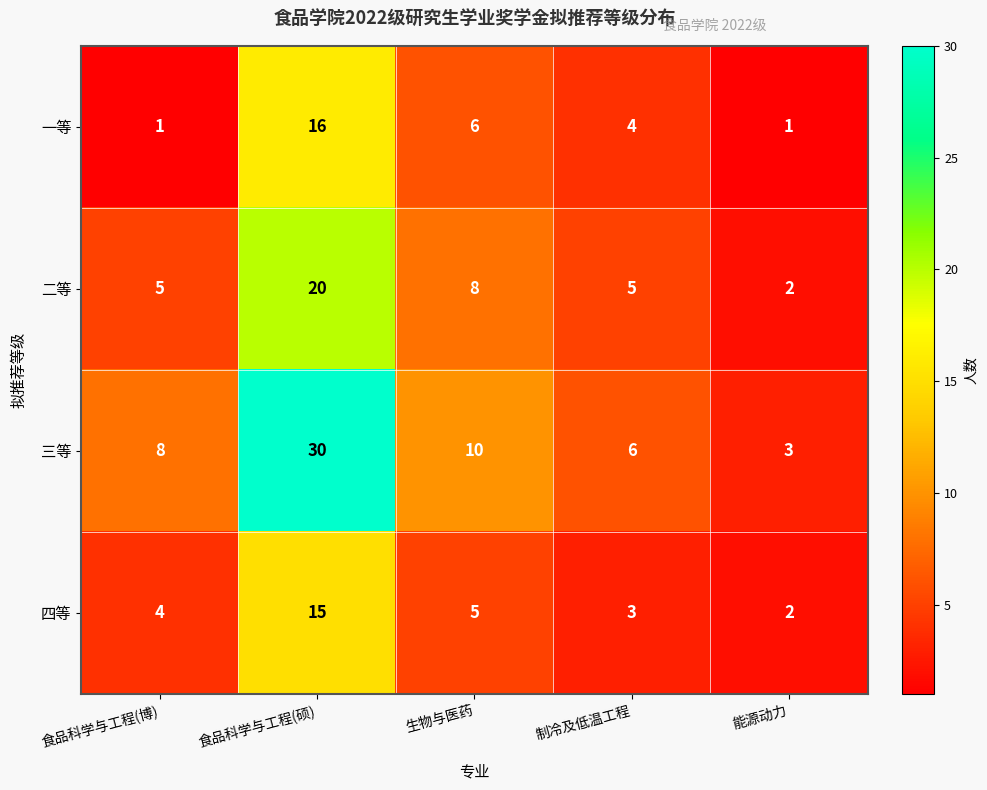

At which label is 四等 closest to 8?

生物与医药